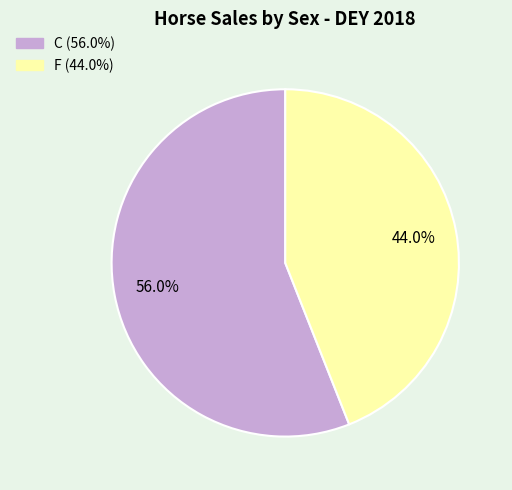

Rank the categories by value from lowest to highest.

F, C